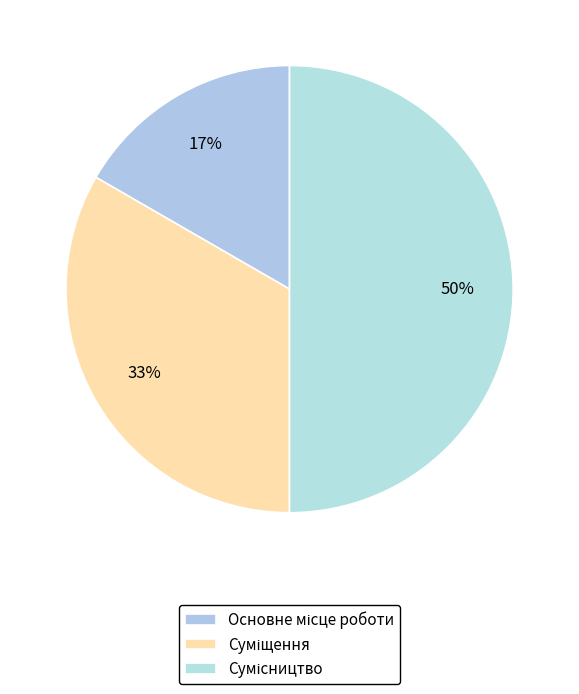

How many slices are in this pie chart?

3